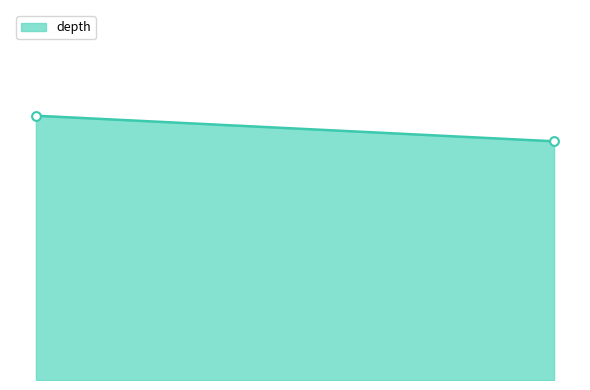

Is this an area chart (filled region under the line)?

Yes